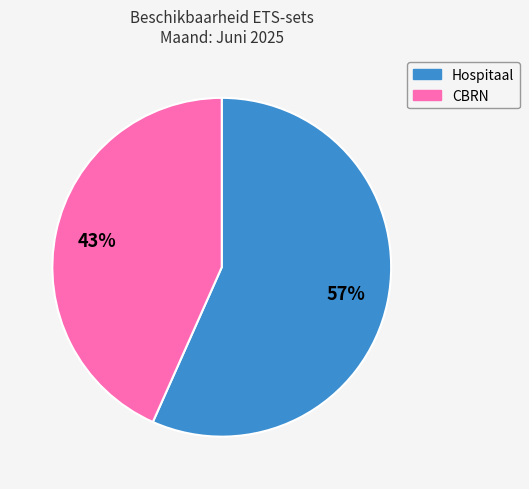

How many slices are in this pie chart?

2